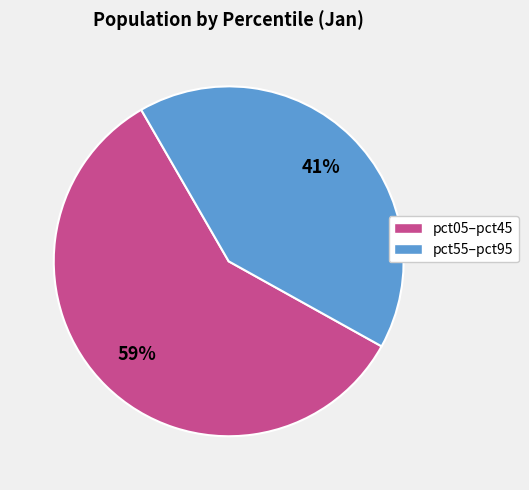

Rank the categories by value from lowest to highest.

pct55–pct95, pct05–pct45